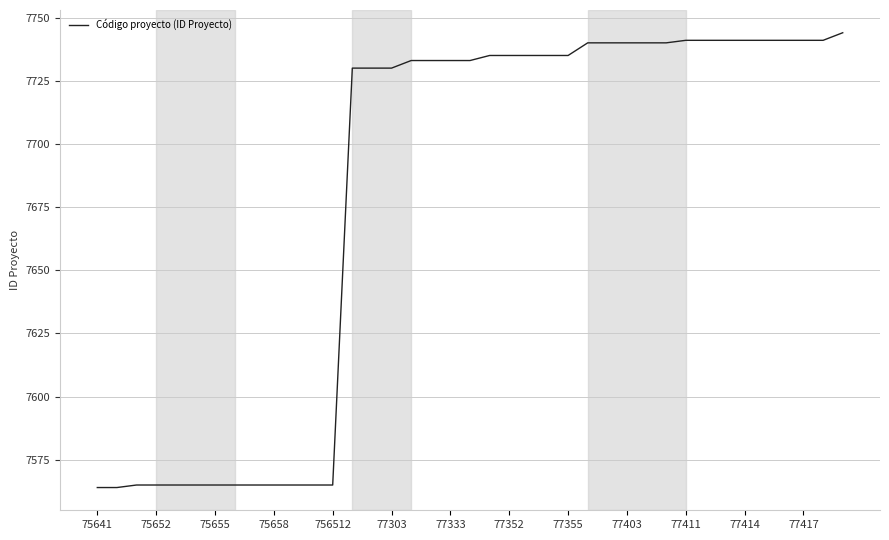

What is the maximum value shown in the chart?

7744